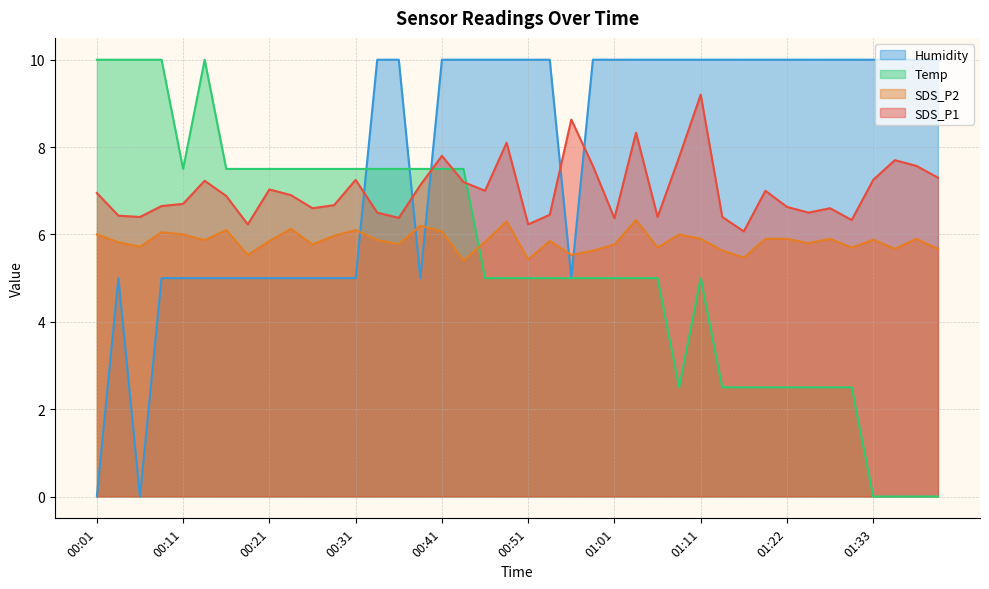

Which category has the highest value in the SDS_P2 series?

01:03